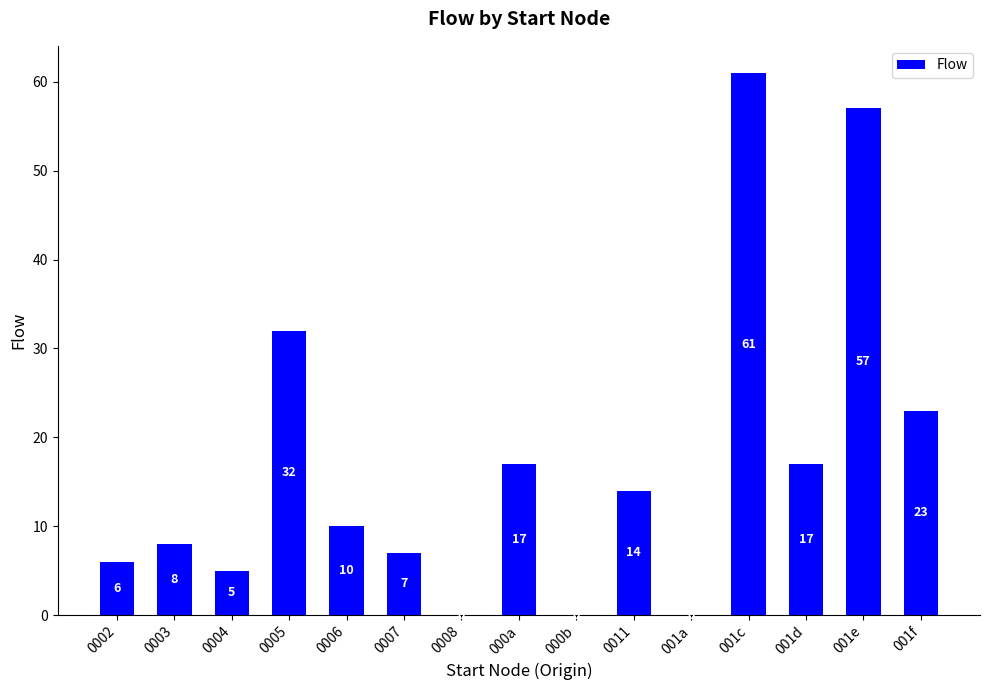

Which has a higher value, 0005 or 0011?

0005